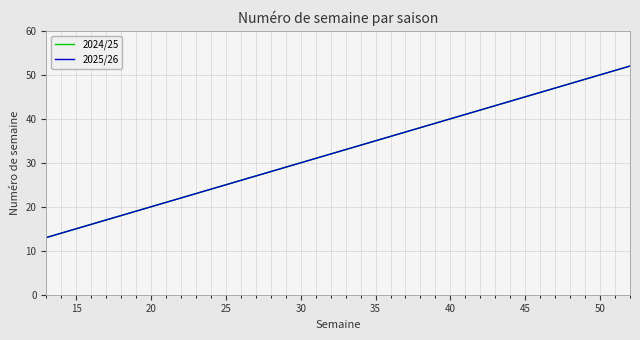

How many lines are shown in the chart?

2